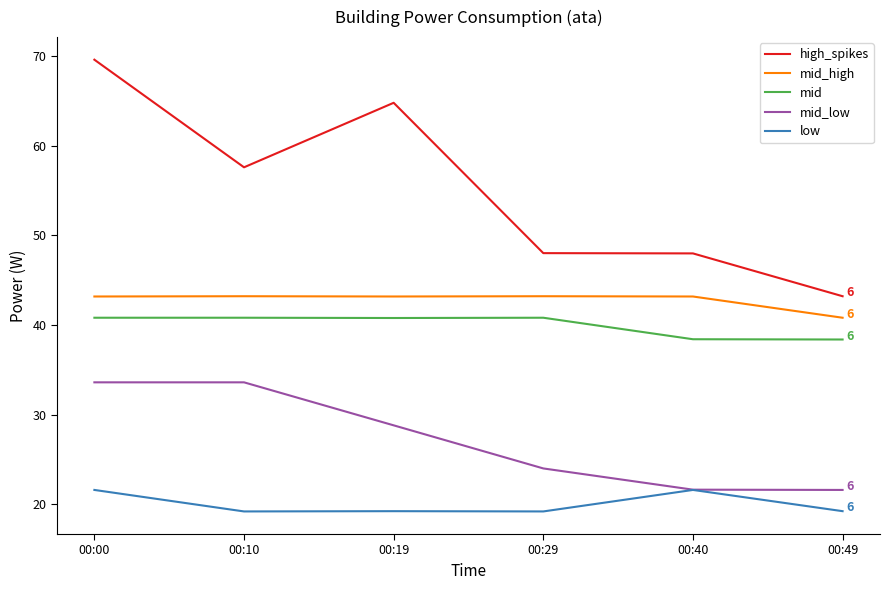

List the series in order of their peak value, lowest first.

low, mid_low, mid, mid_high, high_spikes